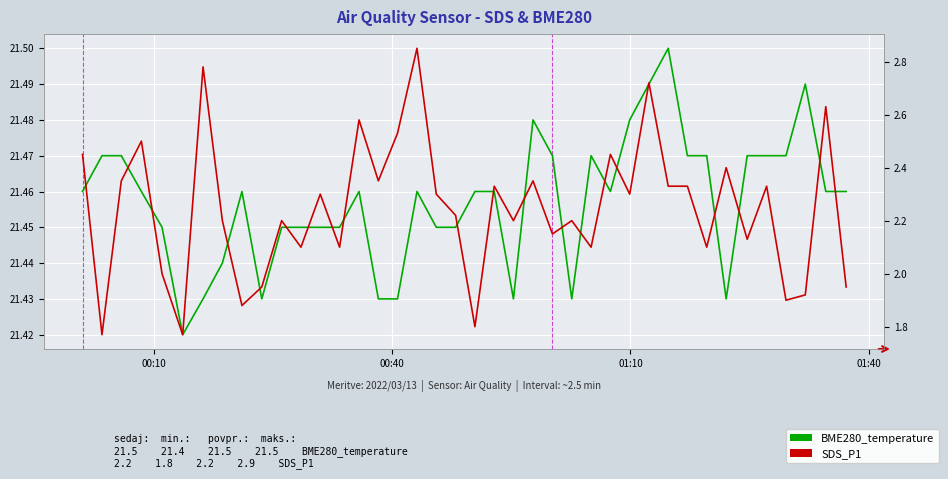

How many interior local valleys does the BME280_temperature series have?

6